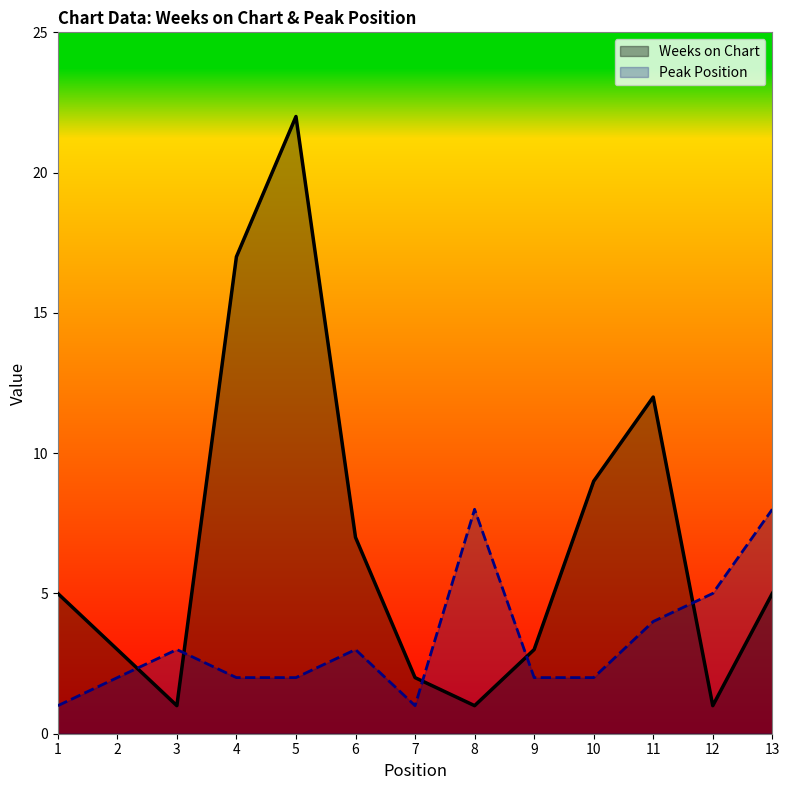

Does the chart have visible grid lines?

No